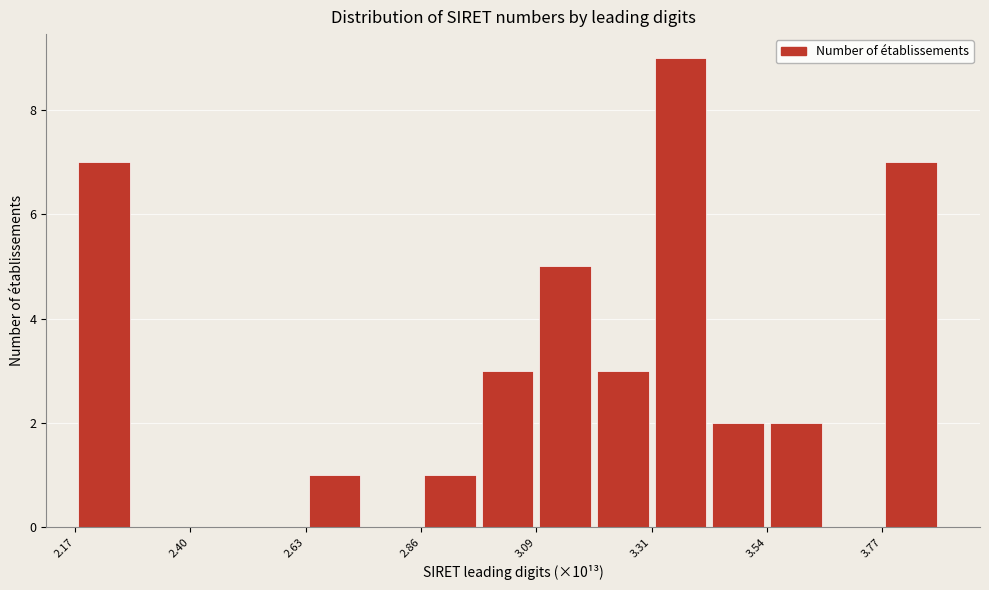

Around what value on the x-axis is the tallest bar? Give the approximate position of its centre, as read against the axis.

3.35